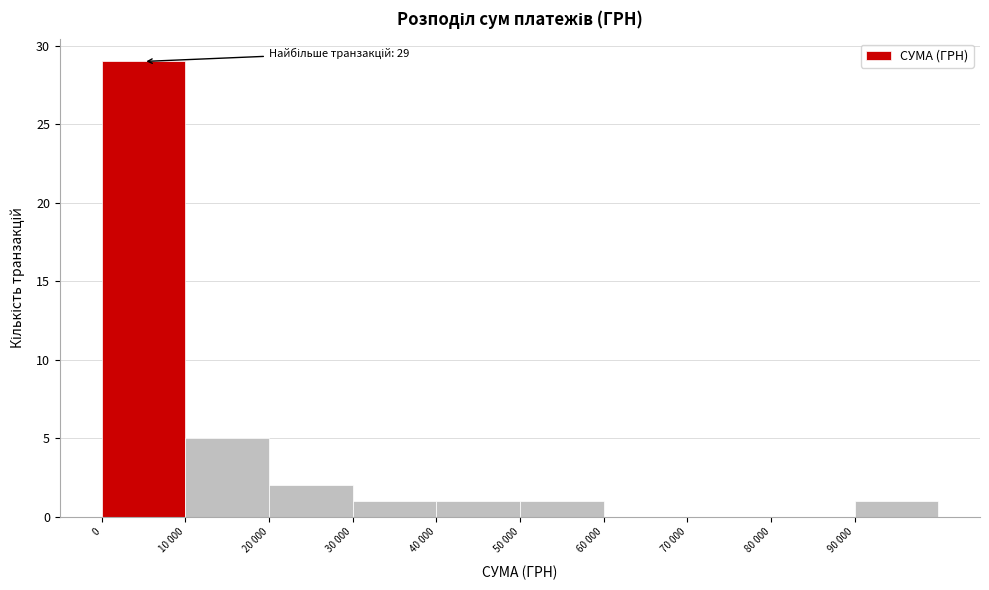

Reading right to left, transcribe all the data shown in this chart.

90 000=1	80 000=0	70 000=0	60 000=0	50 000=1	40 000=1	30 000=1	20 000=2	10 000=5	0=29